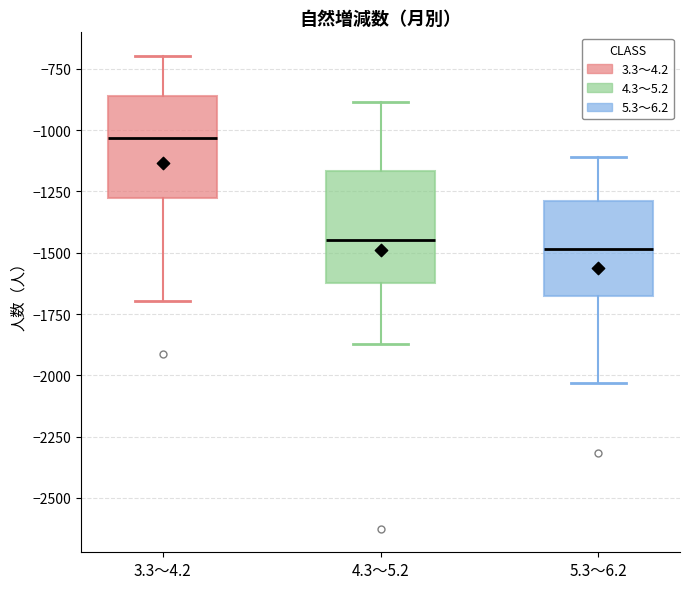

Where is the upper edge of the box for 5.3～6.2 on the y-axis? The values are not printed on the chart, so give them approximately, as read against the axis.

-1300